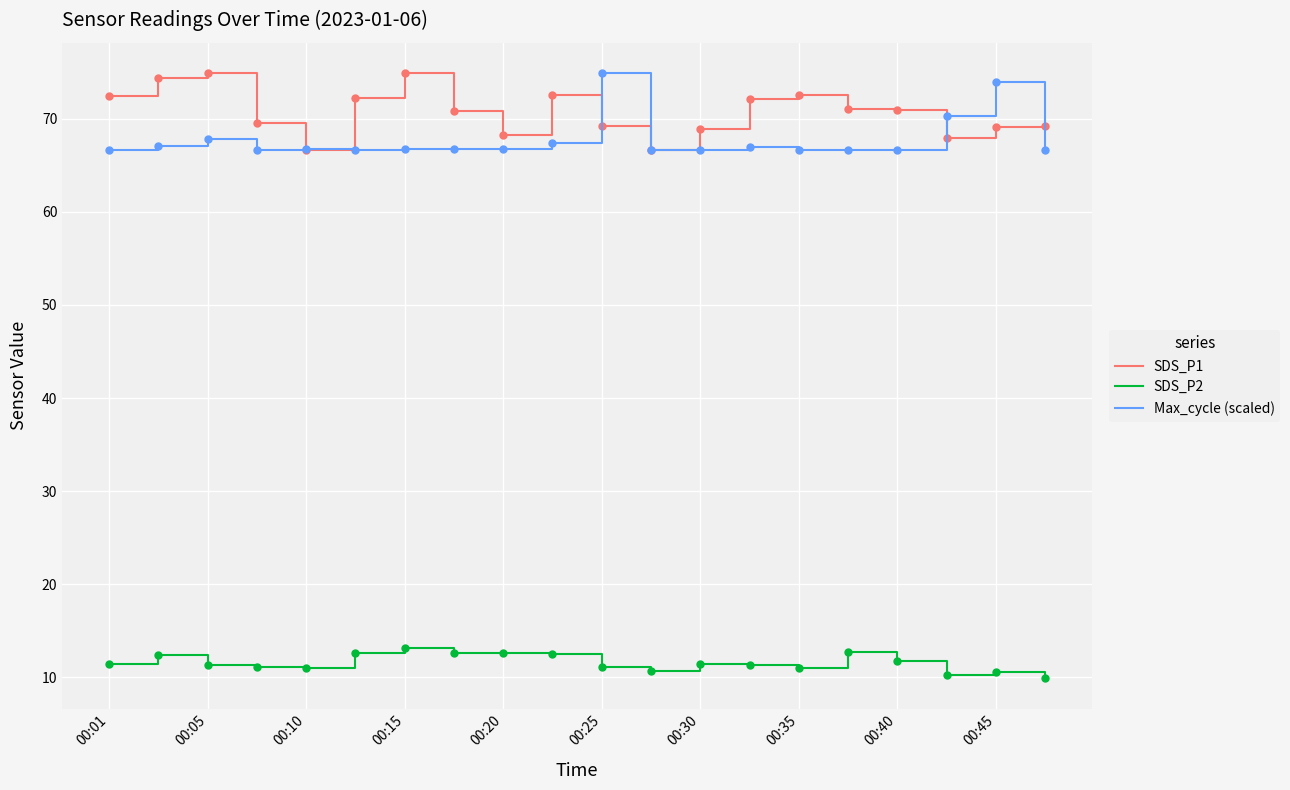

What is the minimum value for SDS_P1?

66.6